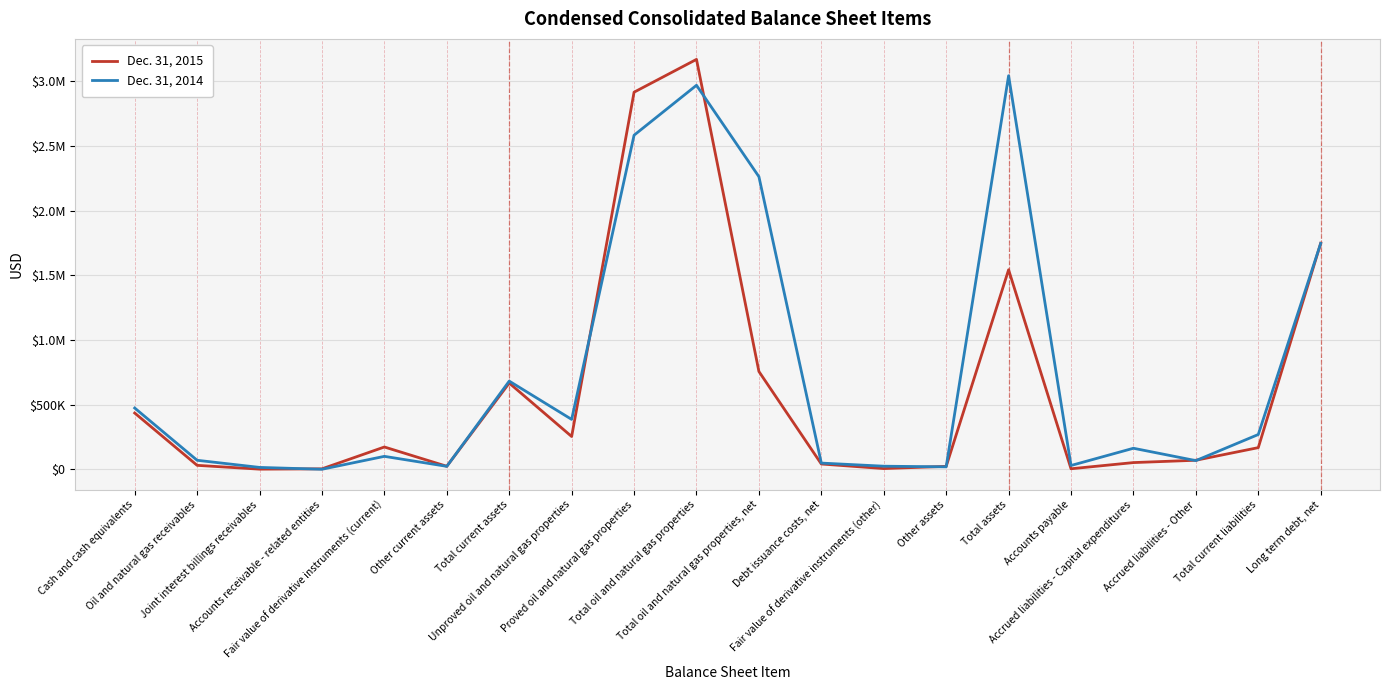

What is the sum of the Dec. 31, 2015 values at Accounts payable and Total current assets?

670802